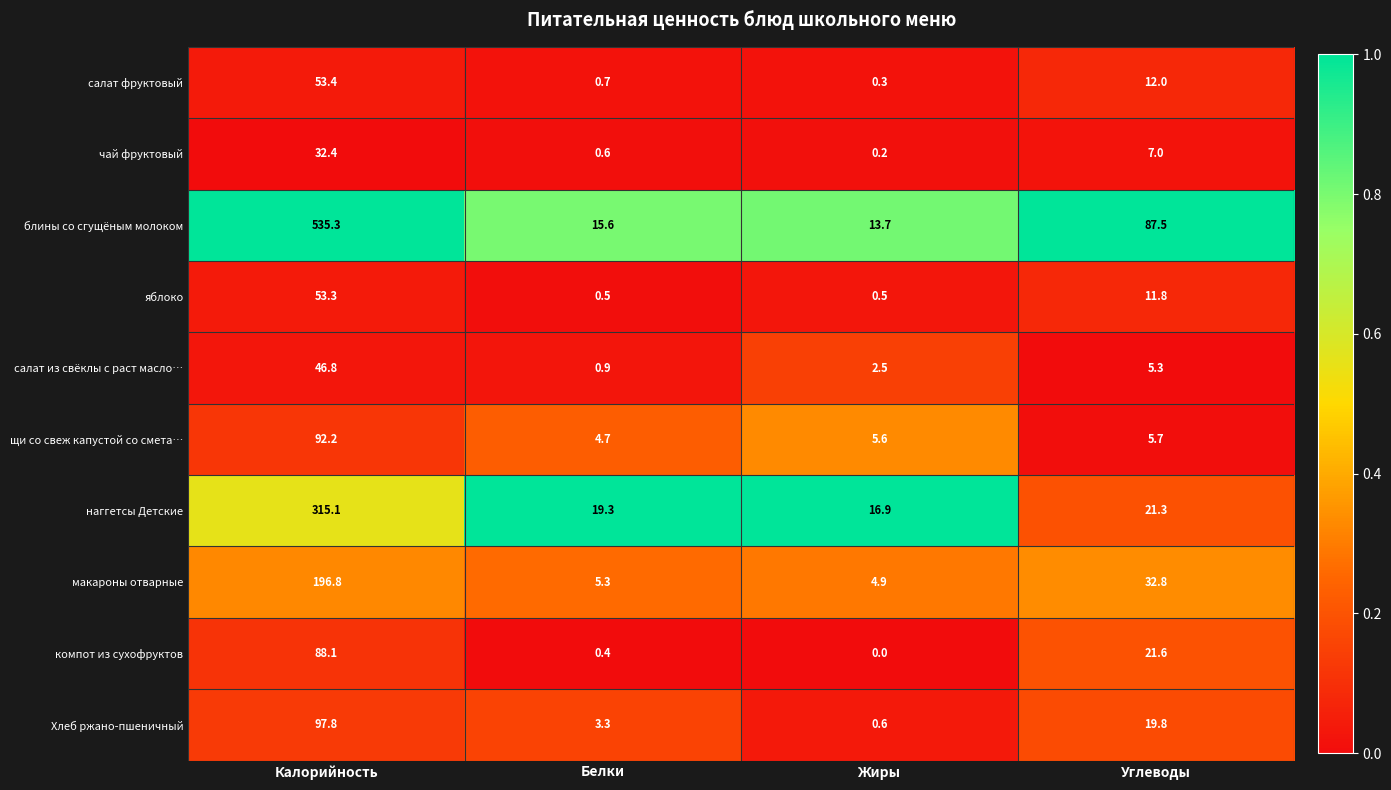

At which category is the sum across all series the highest?

Калорийность